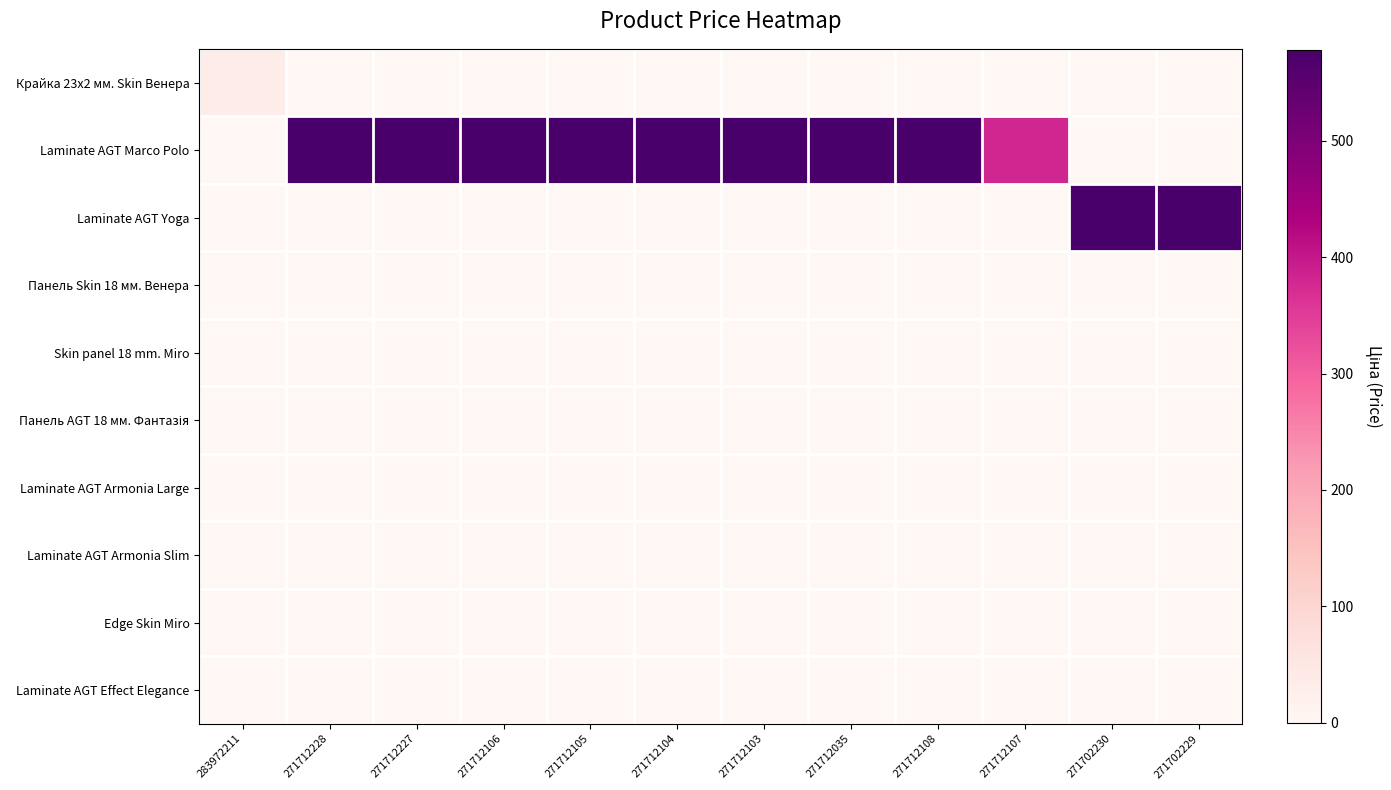

Which label corresponds to the smallest value in the chart?

271712228